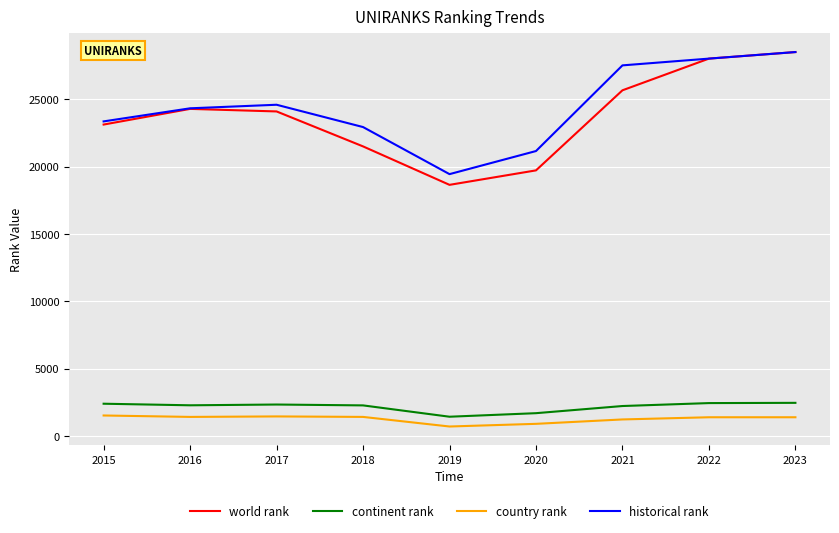

At which label does world rank reach its minimum?

2019